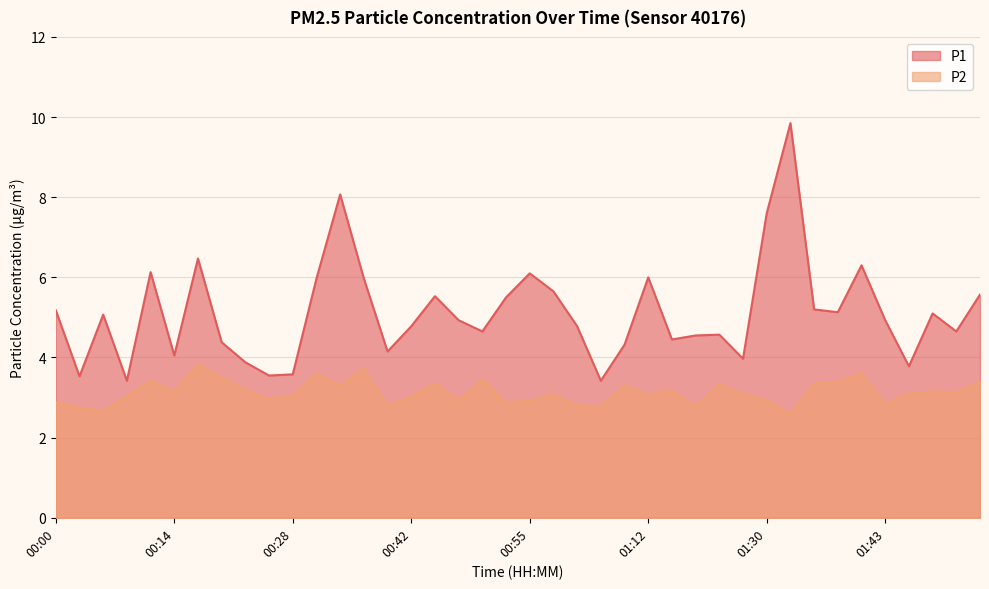

Which series changed the most between 00:06 and 00:17?

P1